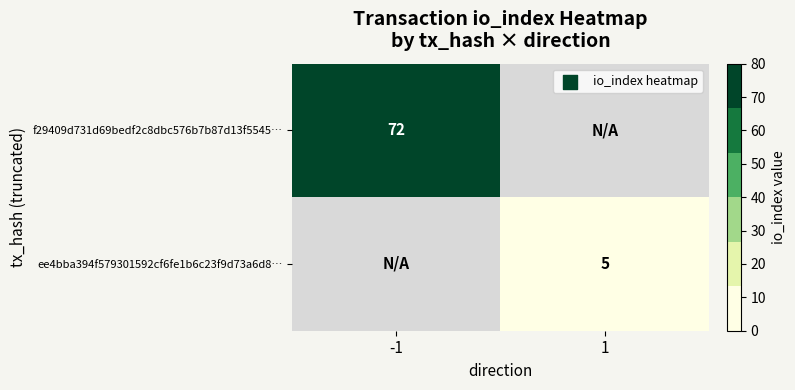

Is the value of ee4bba394f579301592cf6fe1b6c23f9d73a6d8… at 1 greater than the value of f29409d731d69bedf2c8dbc576b7b87d13f5545… at -1?

No